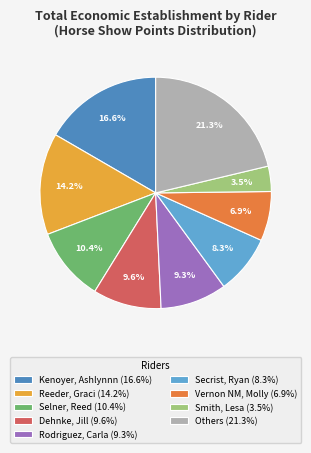

How many segments does this pie chart have?

9